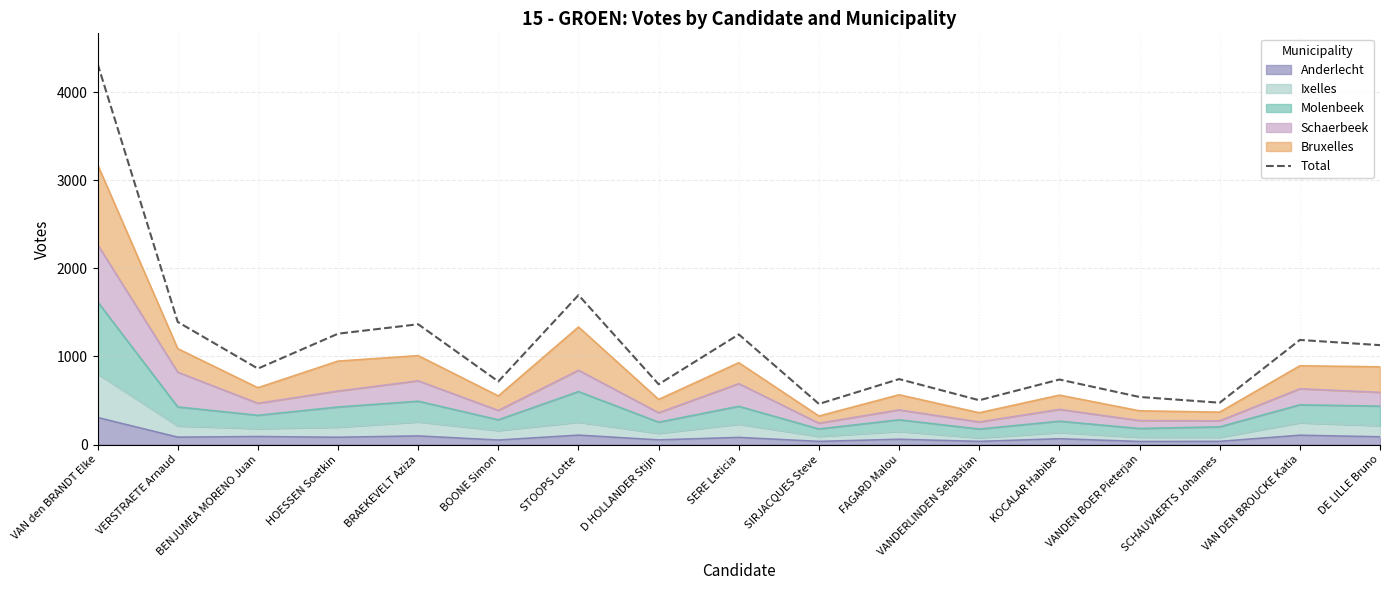

Approximately how many times larger is the value at VANDEN BOER Pieterjan compared to VERSTRAETE Arnaud?

0.4